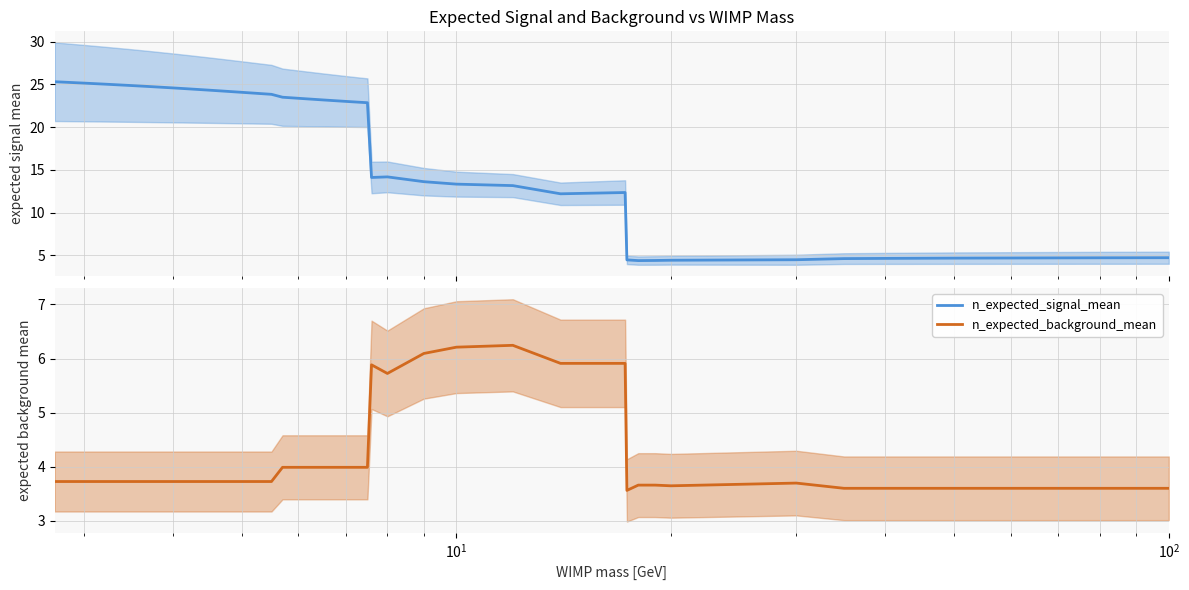

How many data points does each series have?

38